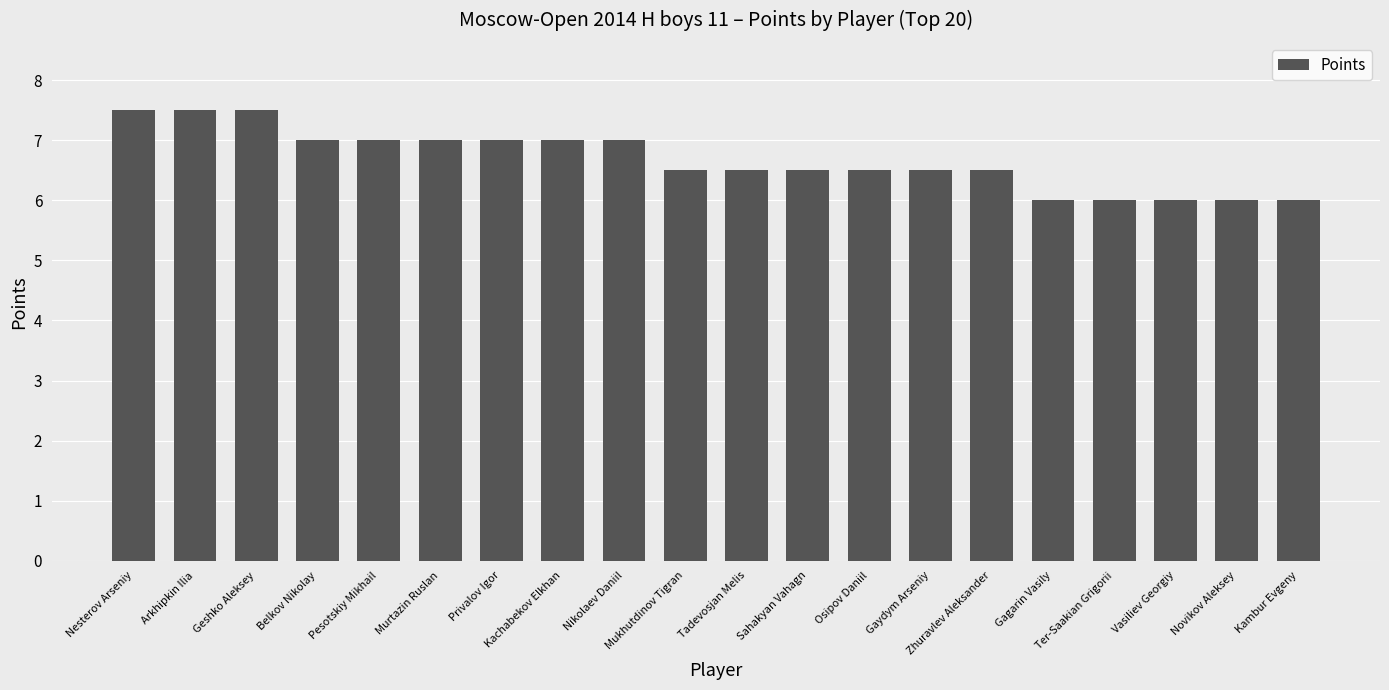

What value does the data have at Kachabekov Elkhan?

7.0